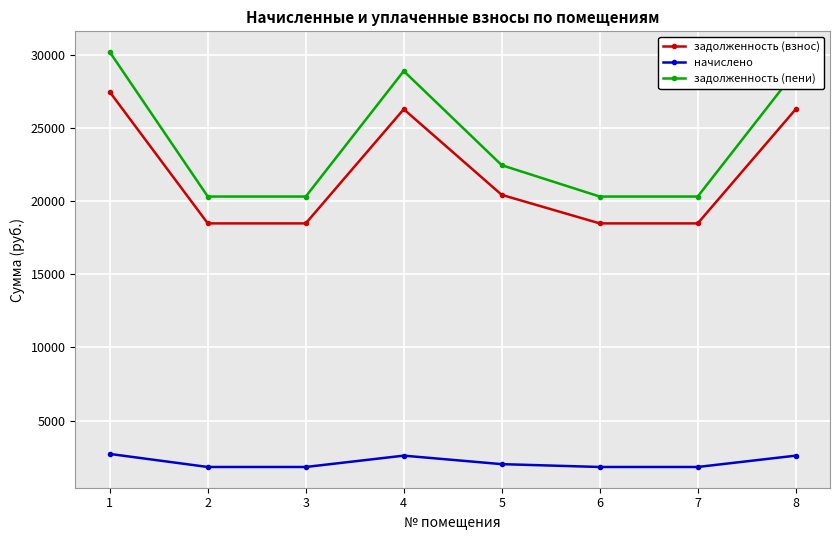

Rank the series by their maximum value, from lowest to highest.

начислено, задолженность (взнос), задолженность (пени)